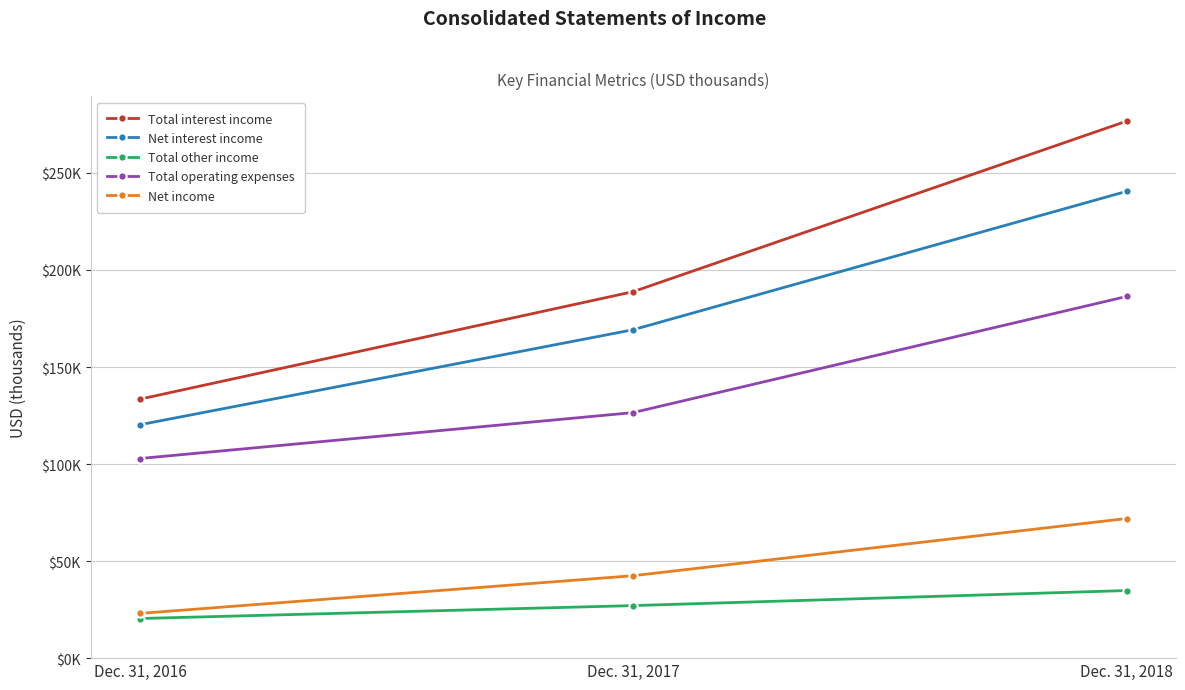

What is the total value across all series at Dec. 31, 2018?

810252